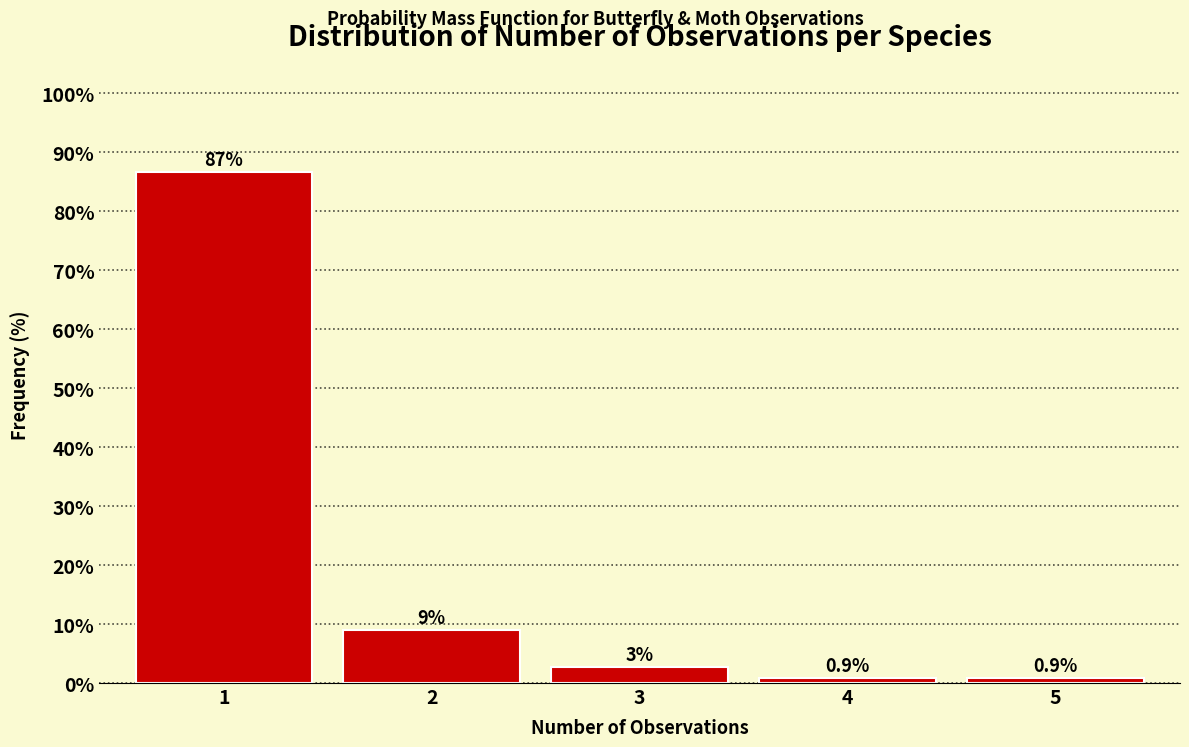

What is the approximate value at 1?

86.6